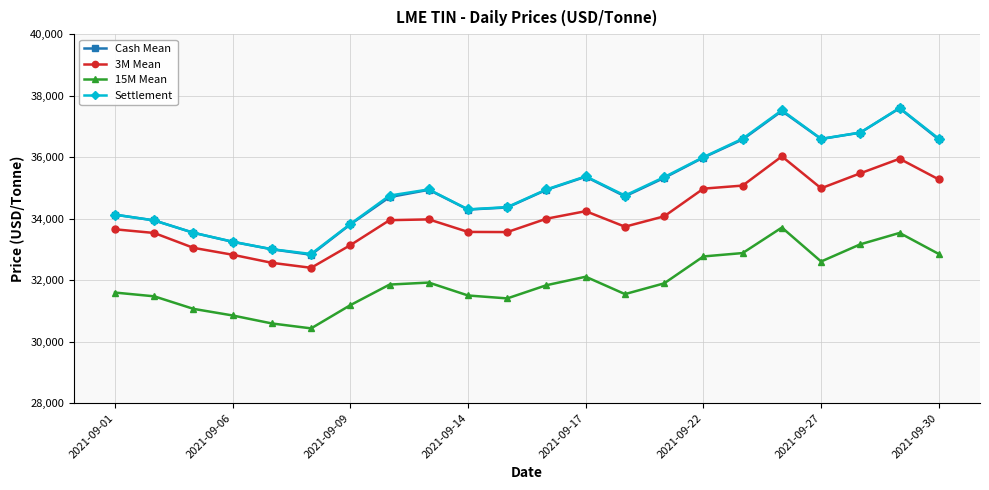

What is the value of the 15M Mean point at the 21st from the left?

33535.0